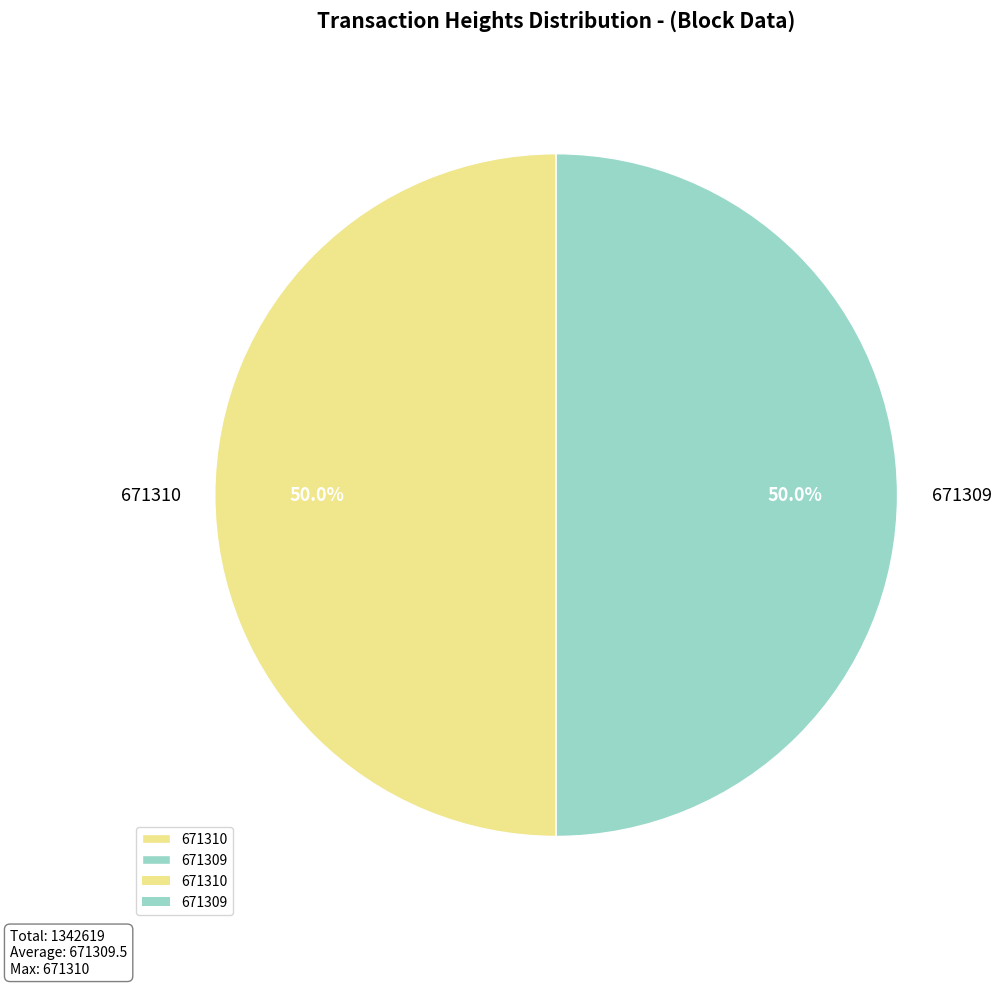

To the nearest percent, what is the combined percentage of 671309 and 671310?

100%